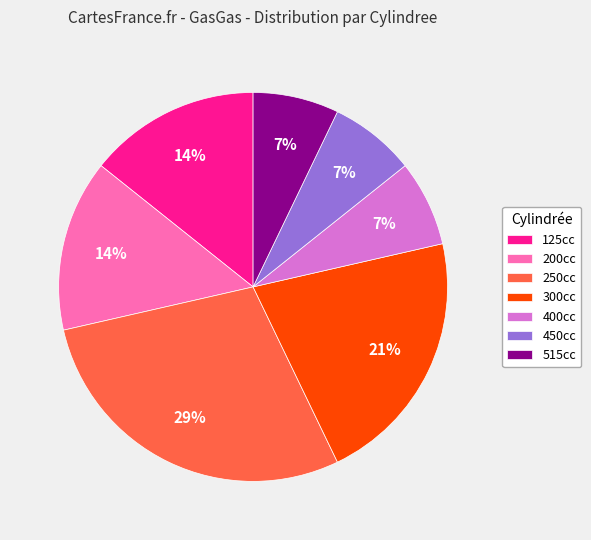

Is there any slice that represents more than half of the pie?

No